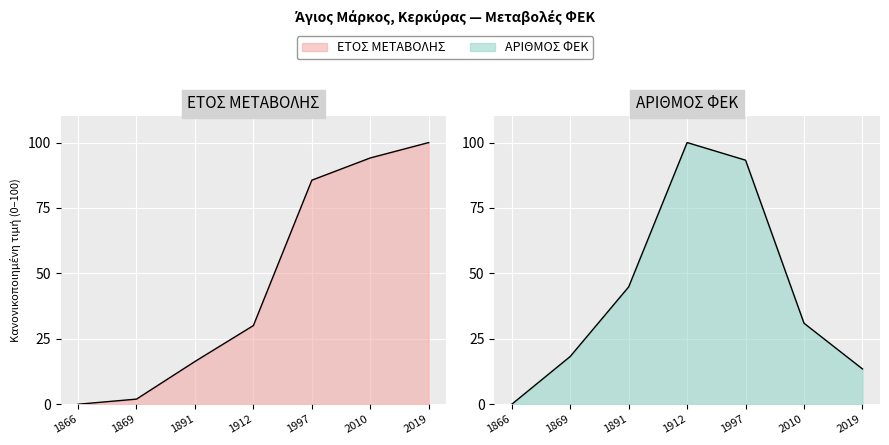

Rank the series at 1912 from lowest to highest value.

ΕΤΟΣ ΜΕΤΑΒΟΛΗΣ, ΑΡΙΘΜΟΣ ΦΕΚ